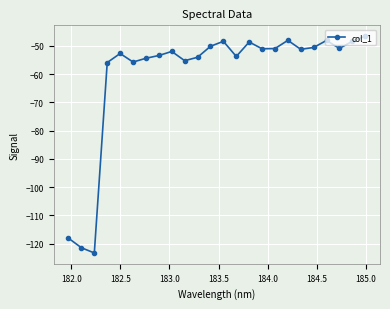

What is the value of the 17th point from the left?

-50.9